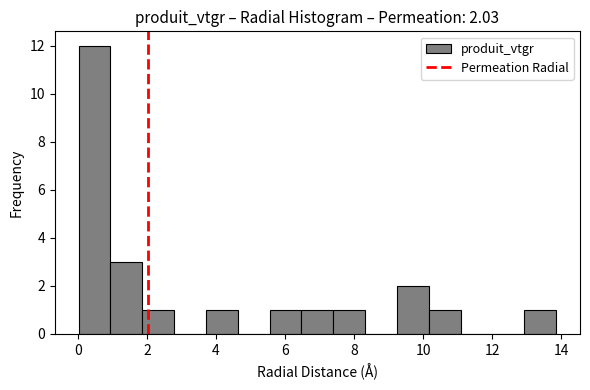

Which range on the x-axis has the tallest bar?

0.0 to 1.0